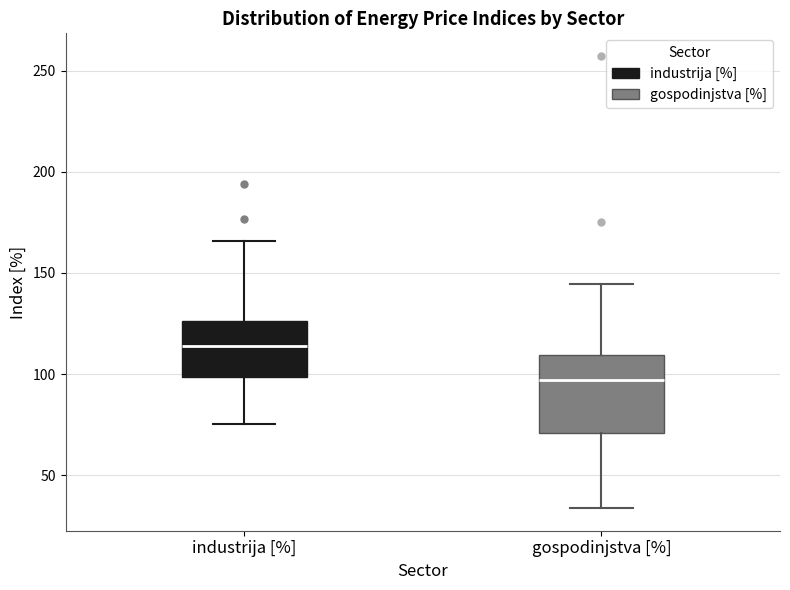

Which box's median line is the highest?

industrija [%]